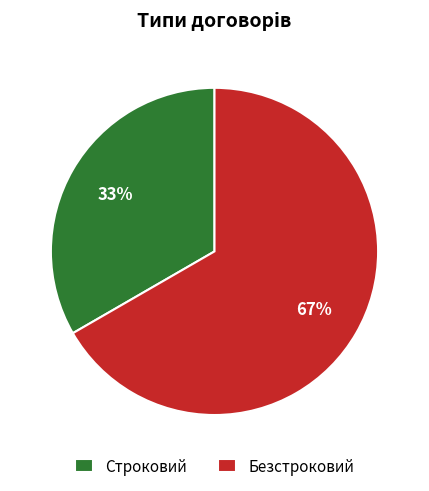

What is the smallest slice in the pie chart?

Строковий